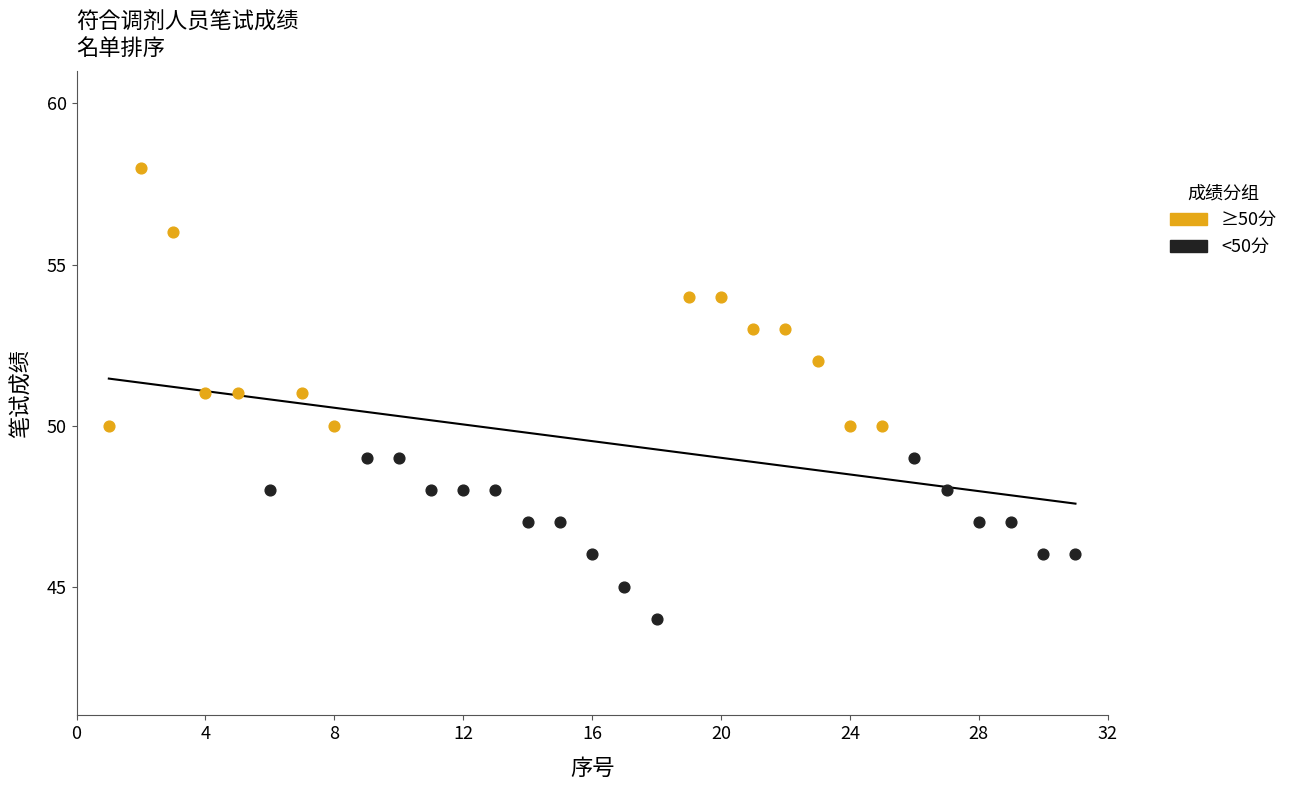

Which series has the largest Y range (max minus min)?

≥50分